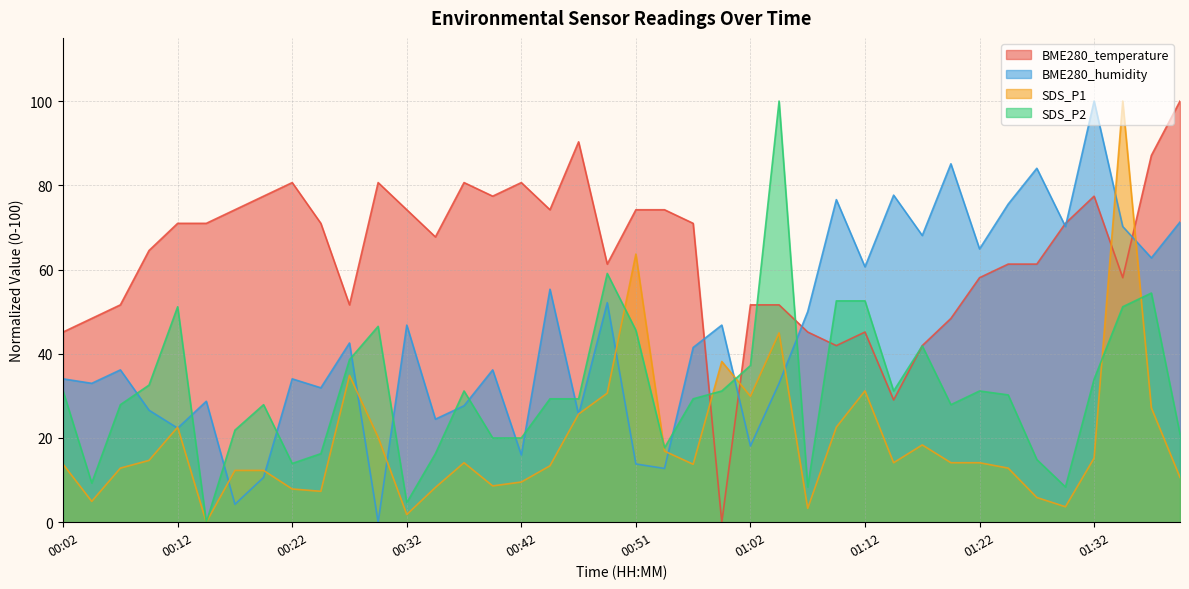

At how many categories does at least one series exceed 99?

4